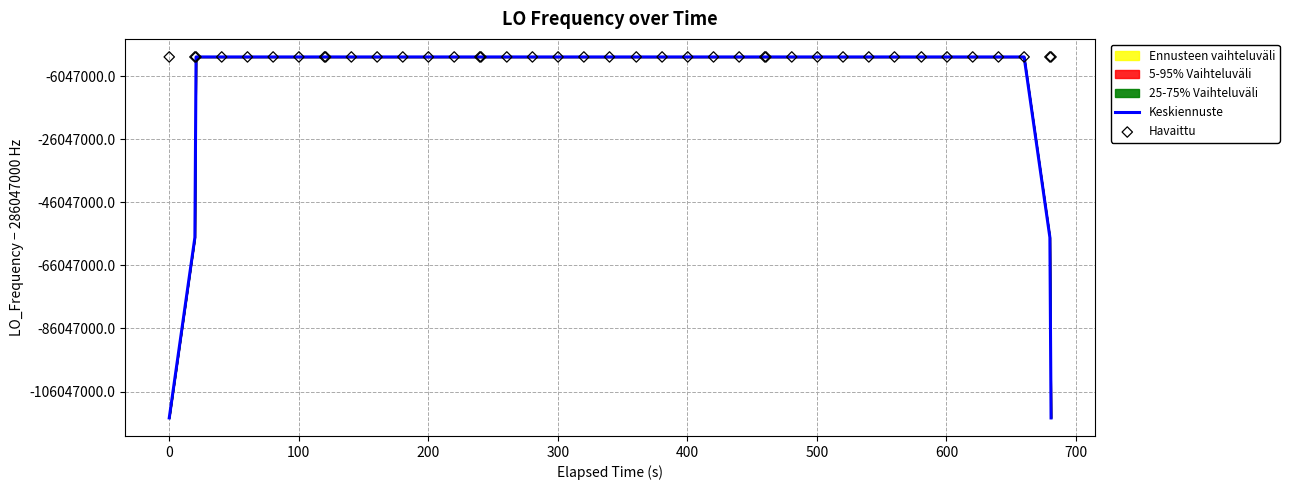

Which series contains the lowest Y value?

Keskiennuste